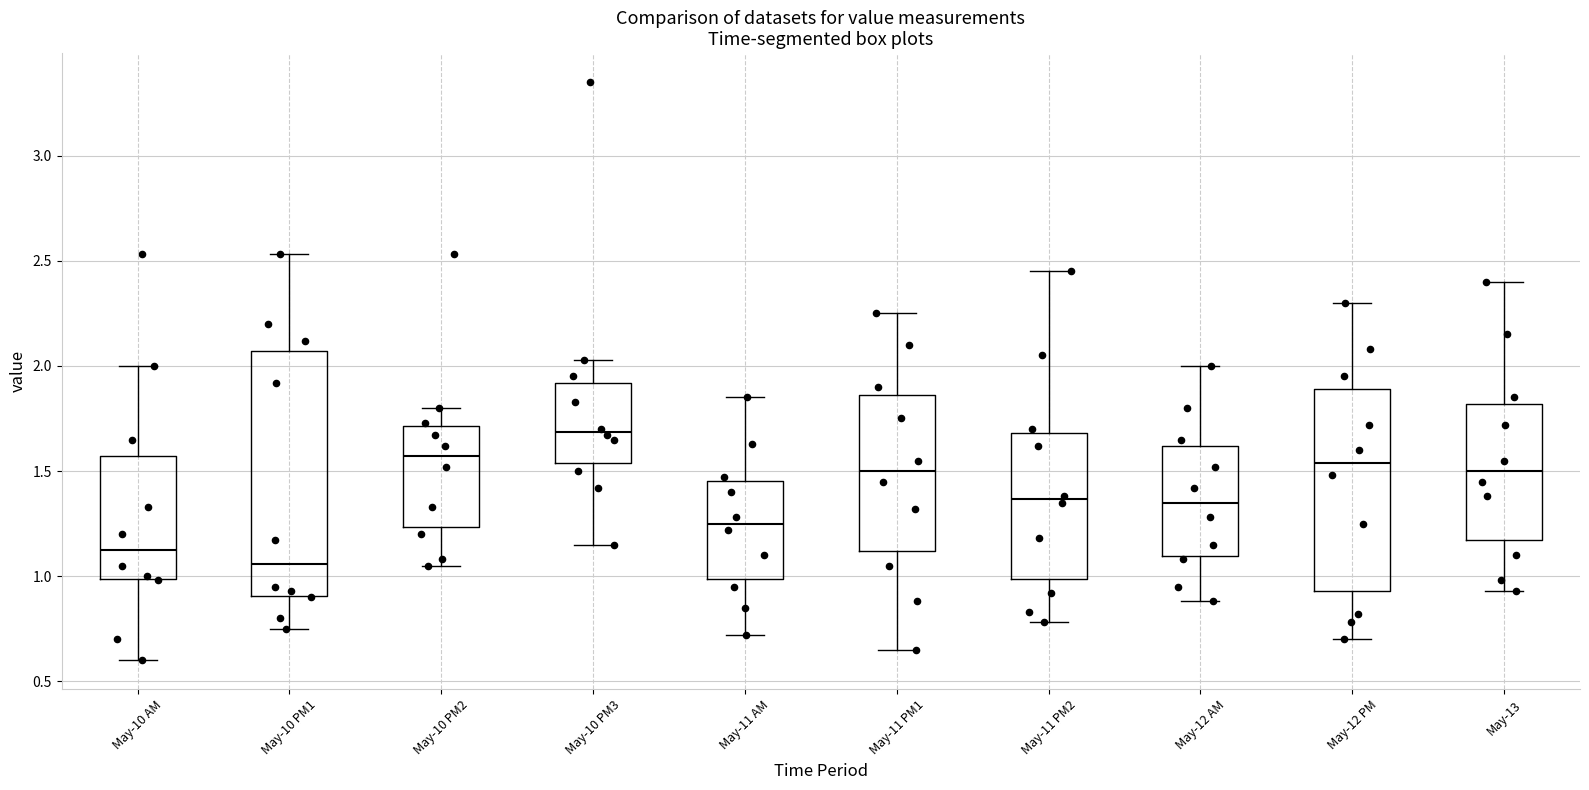

Which box is the tallest, from its lower edge to its upper edge?

May-10 PM1